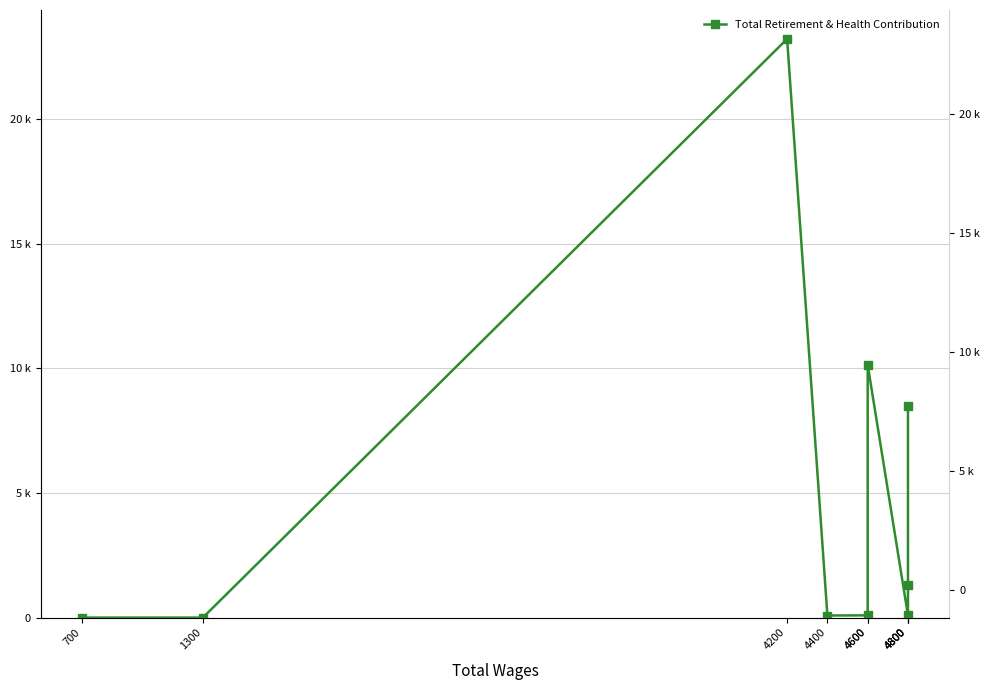

Is it true that the value at 4800 is 5656?

False